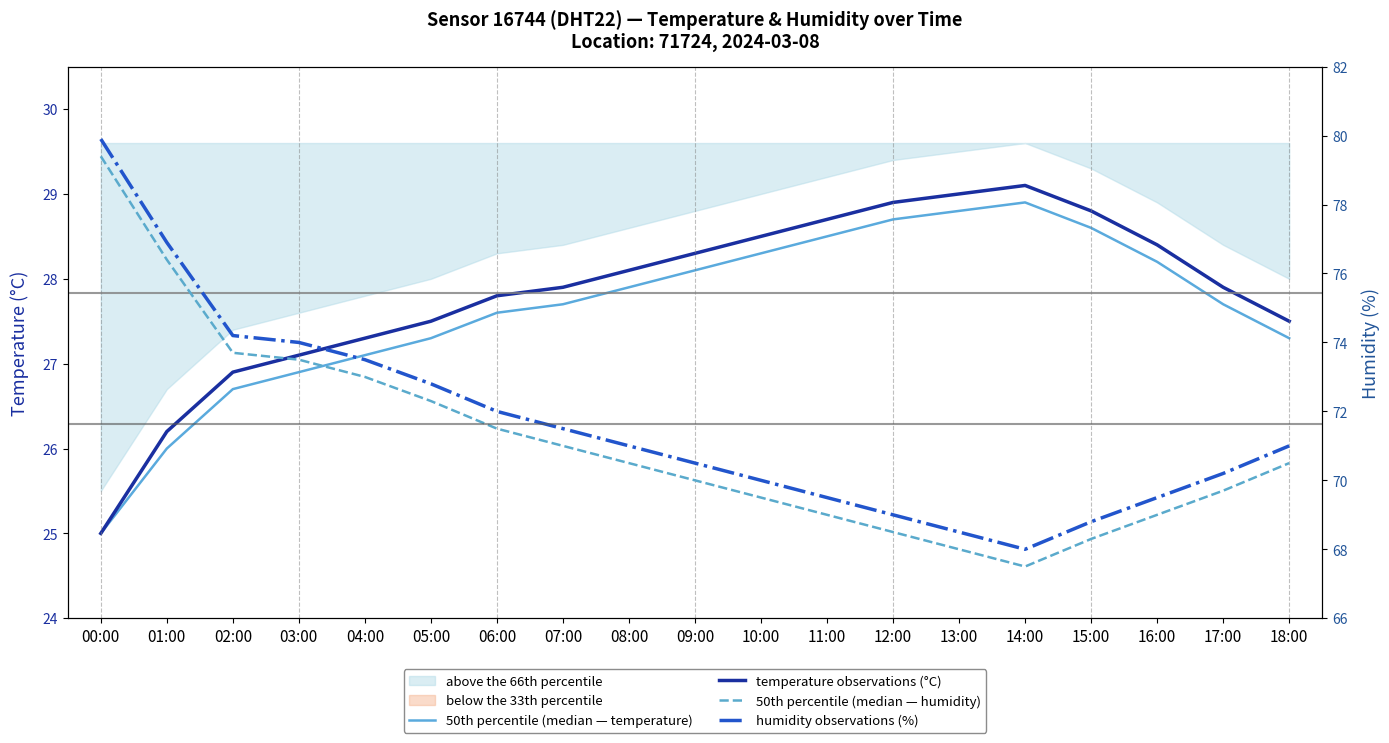

Rank the series by their maximum value, from lowest to highest.

50th percentile (median — temperature), temperature observations (°C), 50th percentile (median — humidity), humidity observations (%)